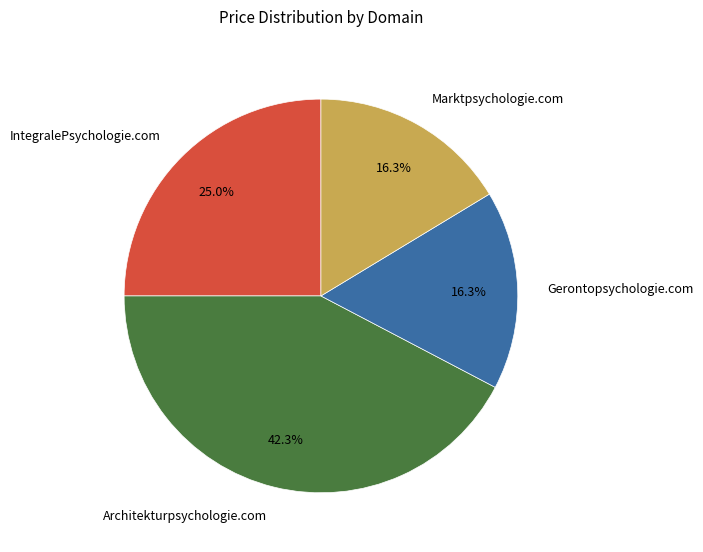

Does any single category account for the majority?

No